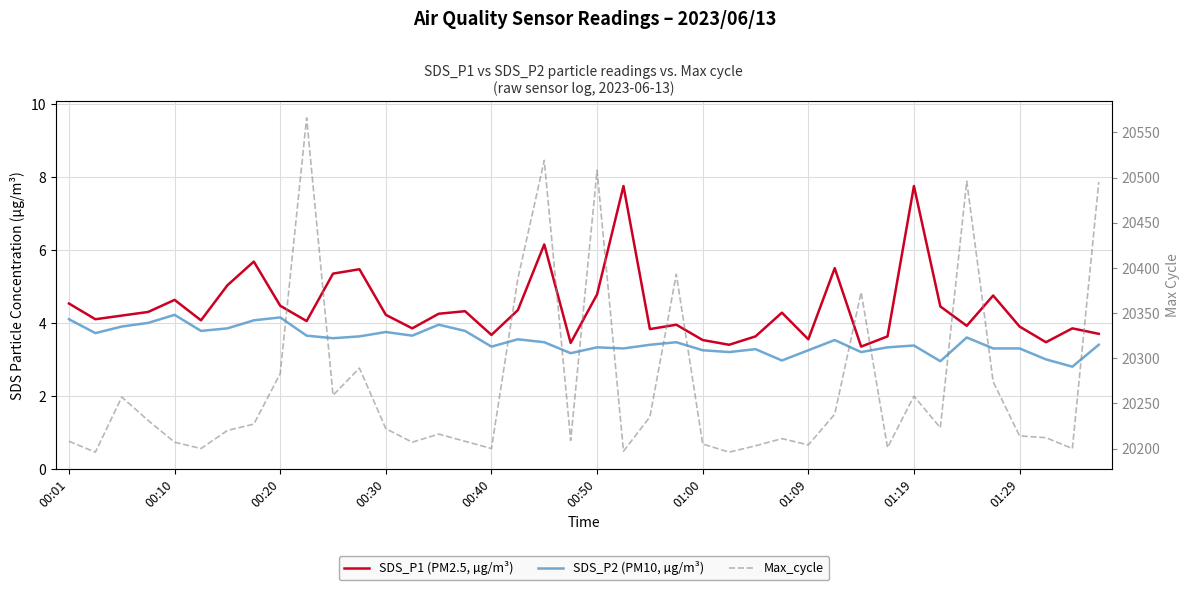

What position from the right is 19?

21